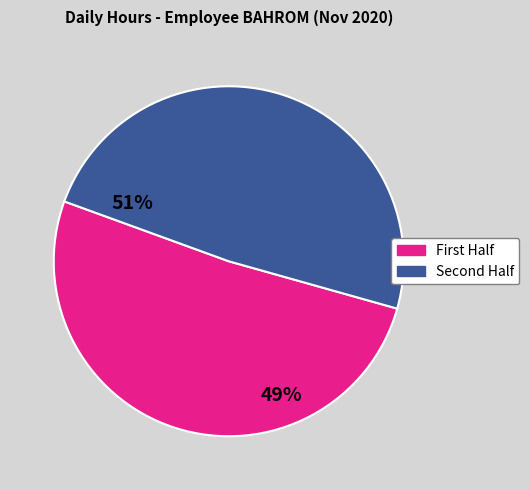

Does any single category account for the majority?

Yes